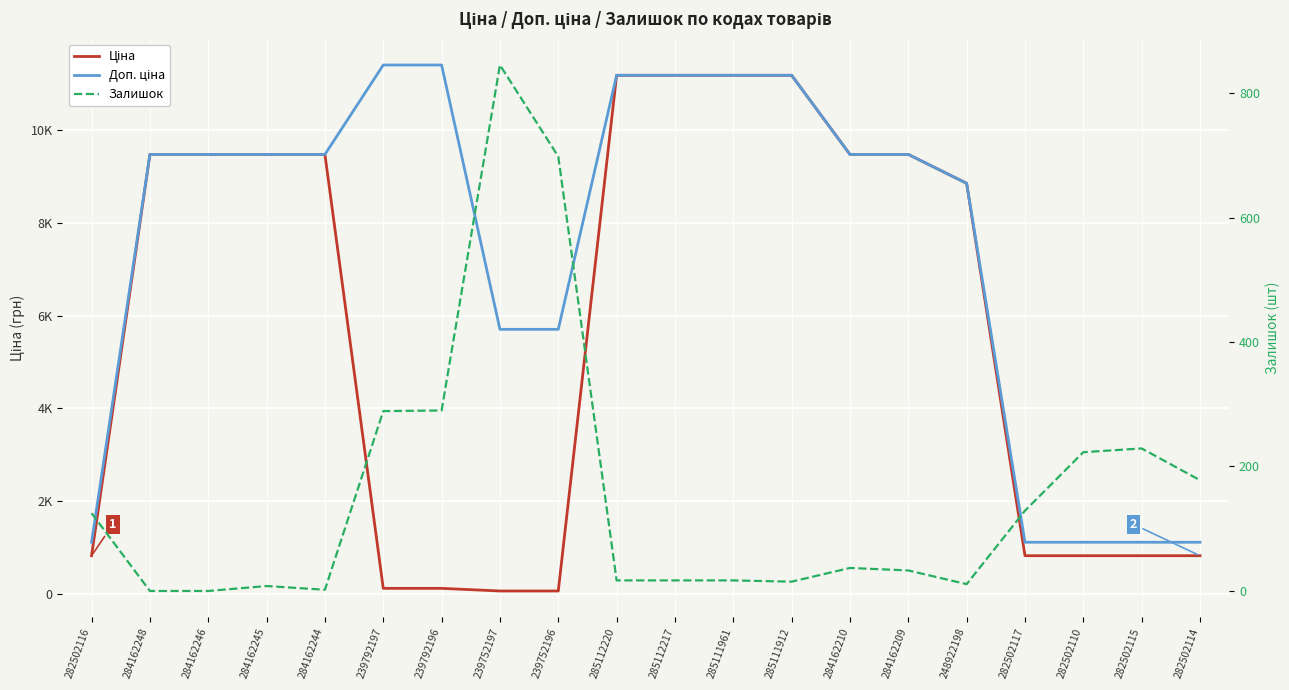

What is the difference between the second highest and second lowest values in the Ціна series?

11131.1